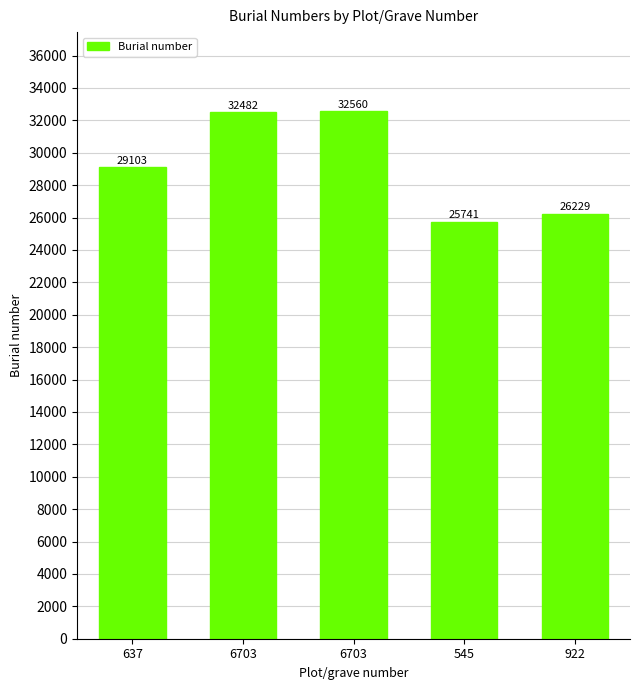

Reading right to left, extract all data points from this chart.

922=26229	545=25741	6703=32560	6703=32482	637=29103